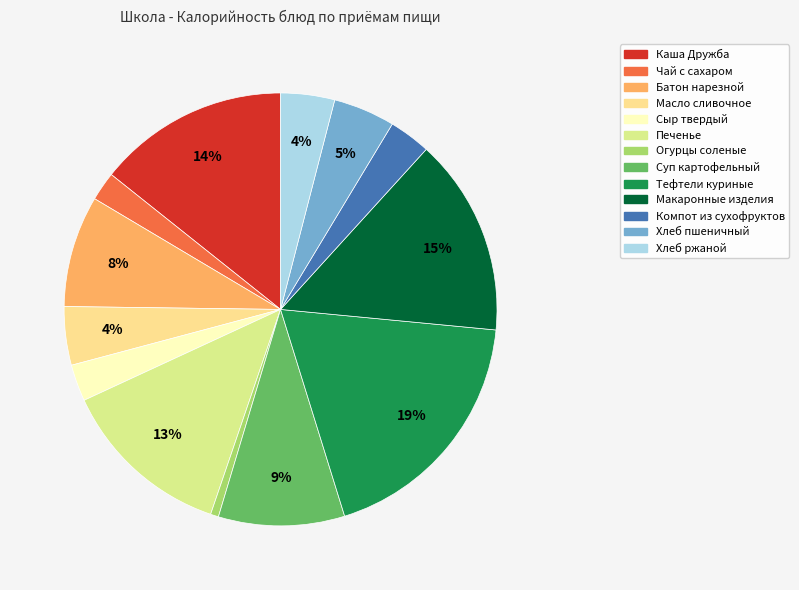

Is there any slice that represents more than half of the pie?

No